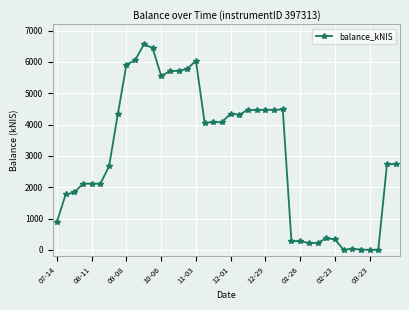

True or false: there are more than 0 points higher than both neighbors.

True